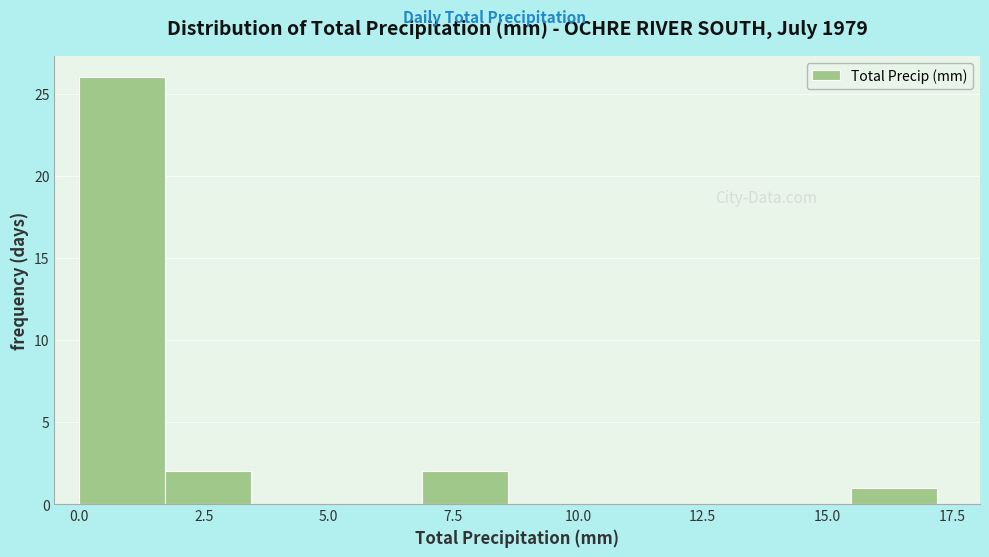

Around what value on the x-axis is the tallest bar? Give the approximate position of its centre, as read against the axis.

1.0